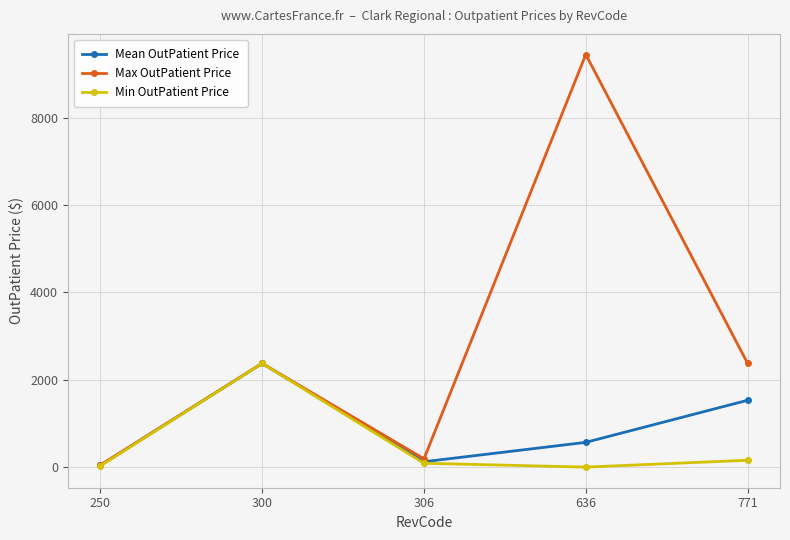

Between 306 and 771, which series saw the biggest shift?

Max OutPatient Price